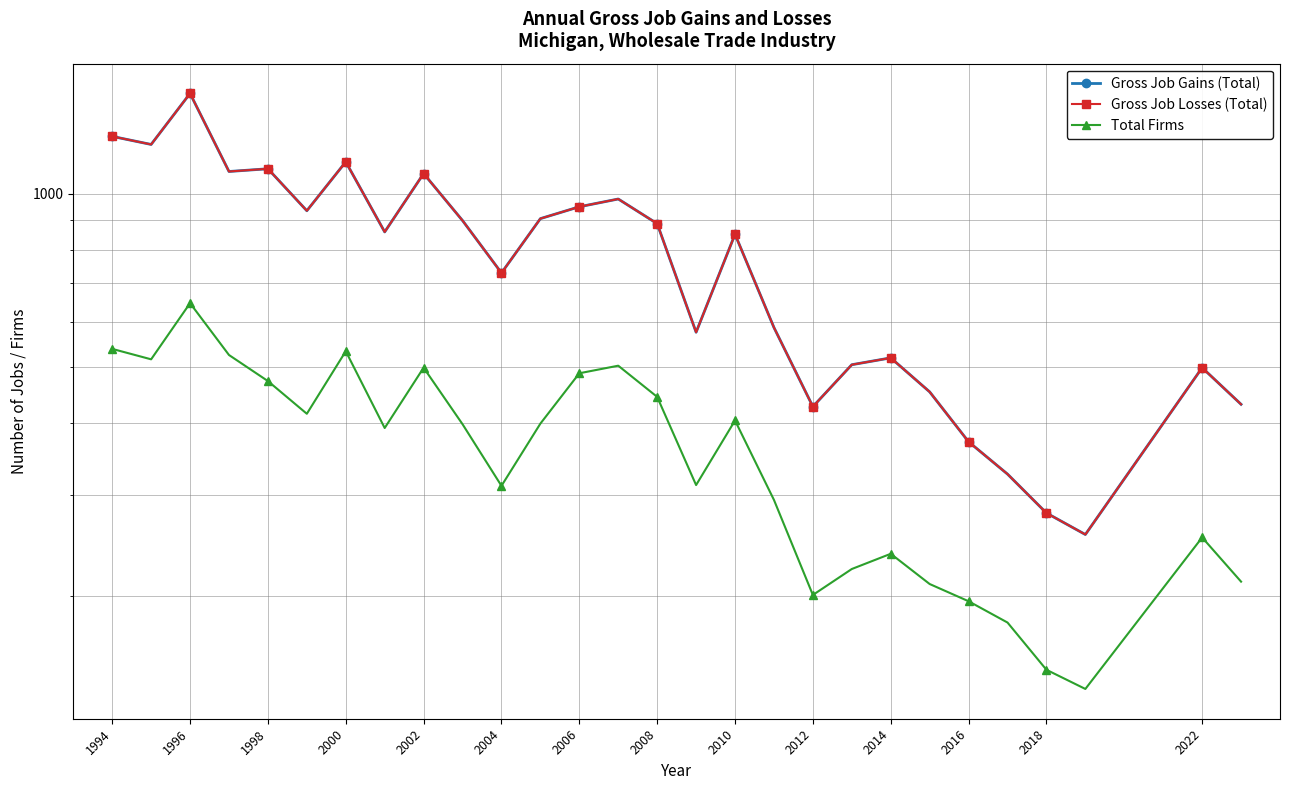

In Total Firms, how many points are lower than both neighbors (excluding endpoints)?

7